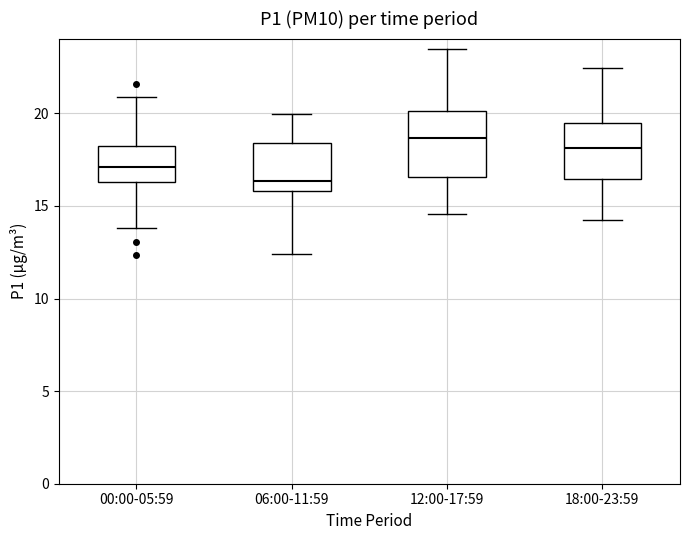

Reading left to right, transcribe this box plot: for each box, give where its median line is, the range the box spans, and where its two whiskers end, as read against the y-axis. The values are not printed on the chart, so give them approximately, as read against the axis.

00:00-05:59: median 17.0, box 16.5 to 18.0, whiskers 14.0 to 21.0
06:00-11:59: median 16.5, box 16.0 to 18.5, whiskers 12.5 to 20.0
12:00-17:59: median 18.5, box 16.5 to 20.0, whiskers 14.5 to 23.5
18:00-23:59: median 18.0, box 16.5 to 19.5, whiskers 14.0 to 22.5